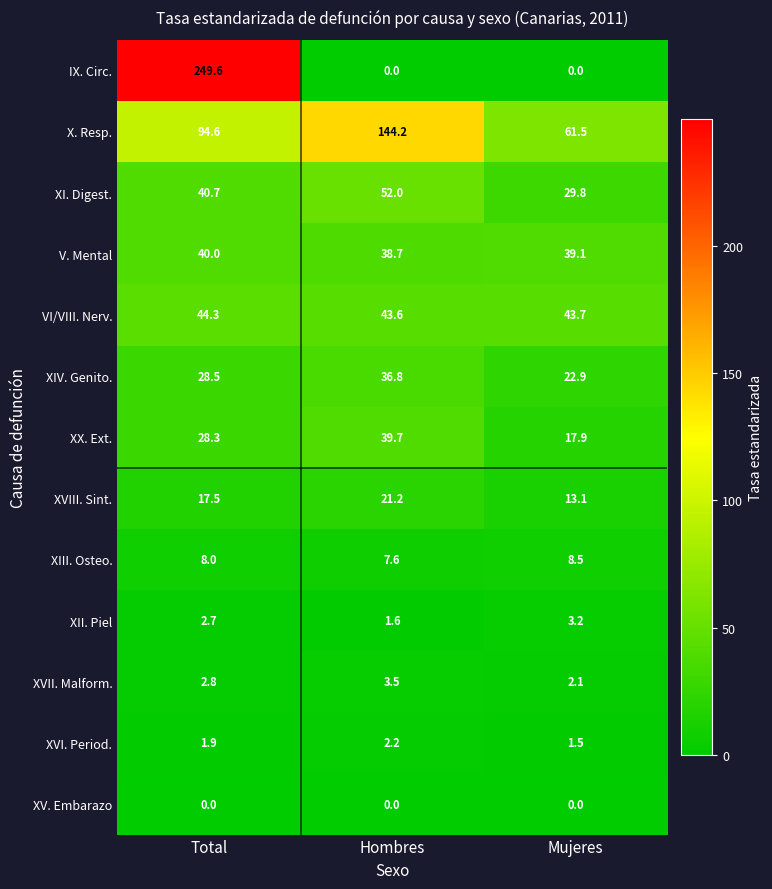

What is the difference between the XII. Piel values at Hombres and Total?

1.1